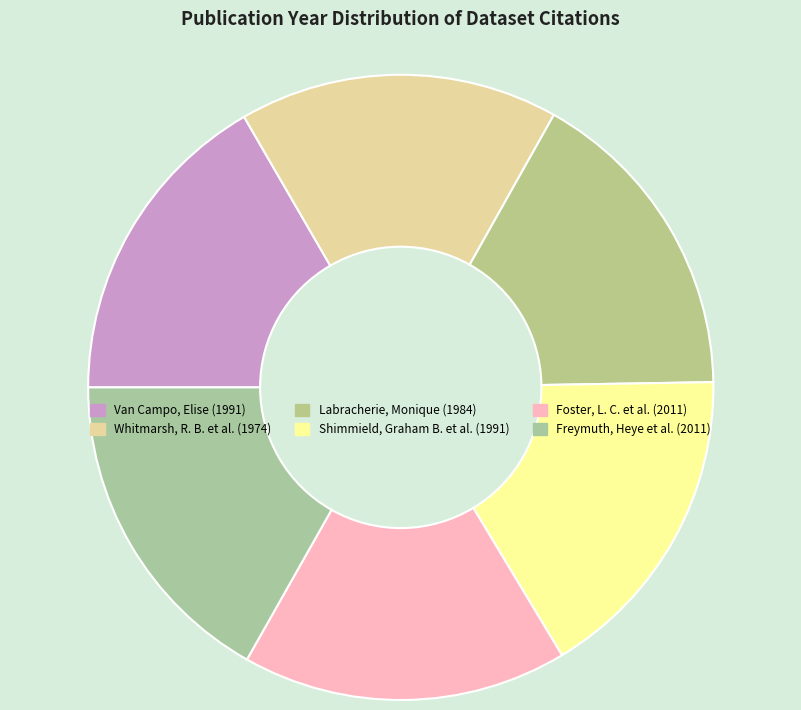

What portion of the pie excludes Labracherie, Monique (1984)?

83.4%